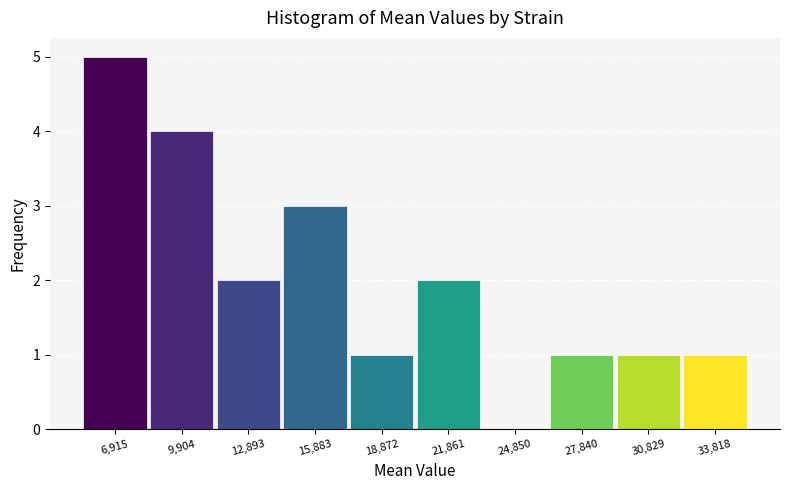

Reading left to right, list every bar in this chart as the range it spans on the x-axis followed by its height. Neither the bar edges nor the heights are printed on the chart, so give them approximately, as read against the axes.

5500 to 8500: 5
8500 to 11500: 4
11500 to 14500: 2
14500 to 17500: 3
17500 to 20500: 1
20500 to 23500: 2
23500 to 26500: 0
26500 to 29500: 1
29500 to 32500: 1
32500 to 35500: 1